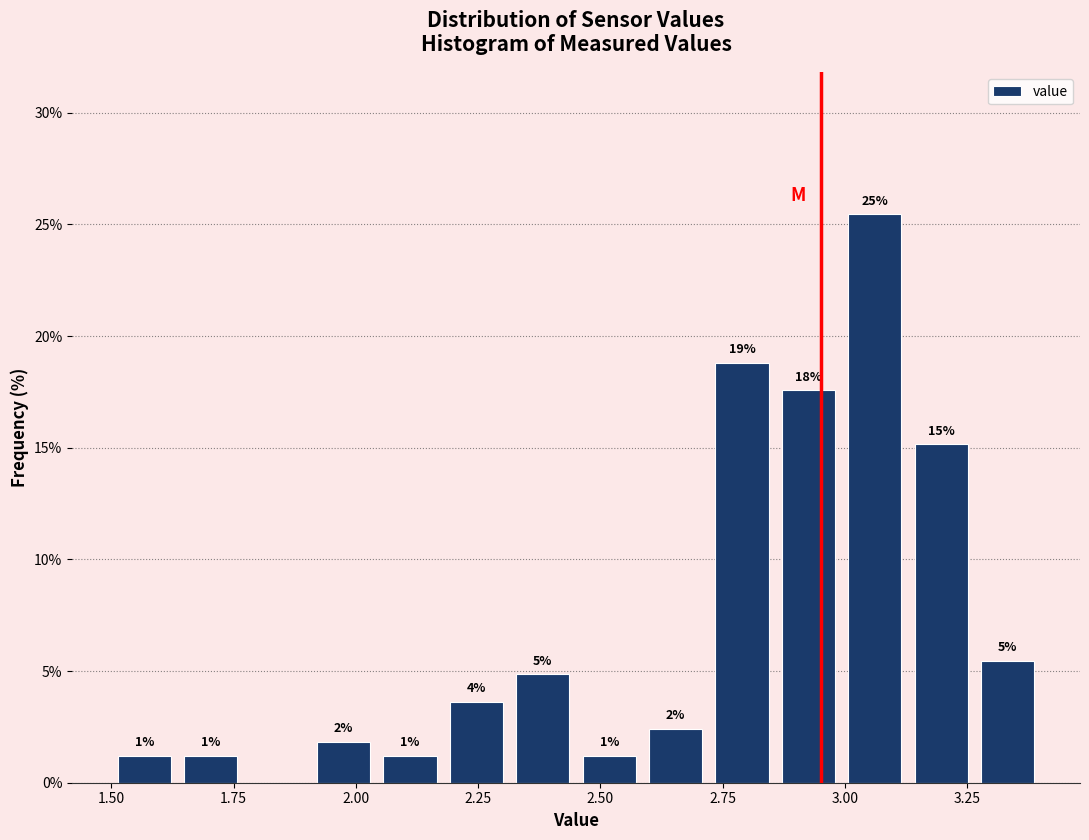

Around what value on the x-axis is the tallest bar? Give the approximate position of its centre, as read against the axis.

3.05